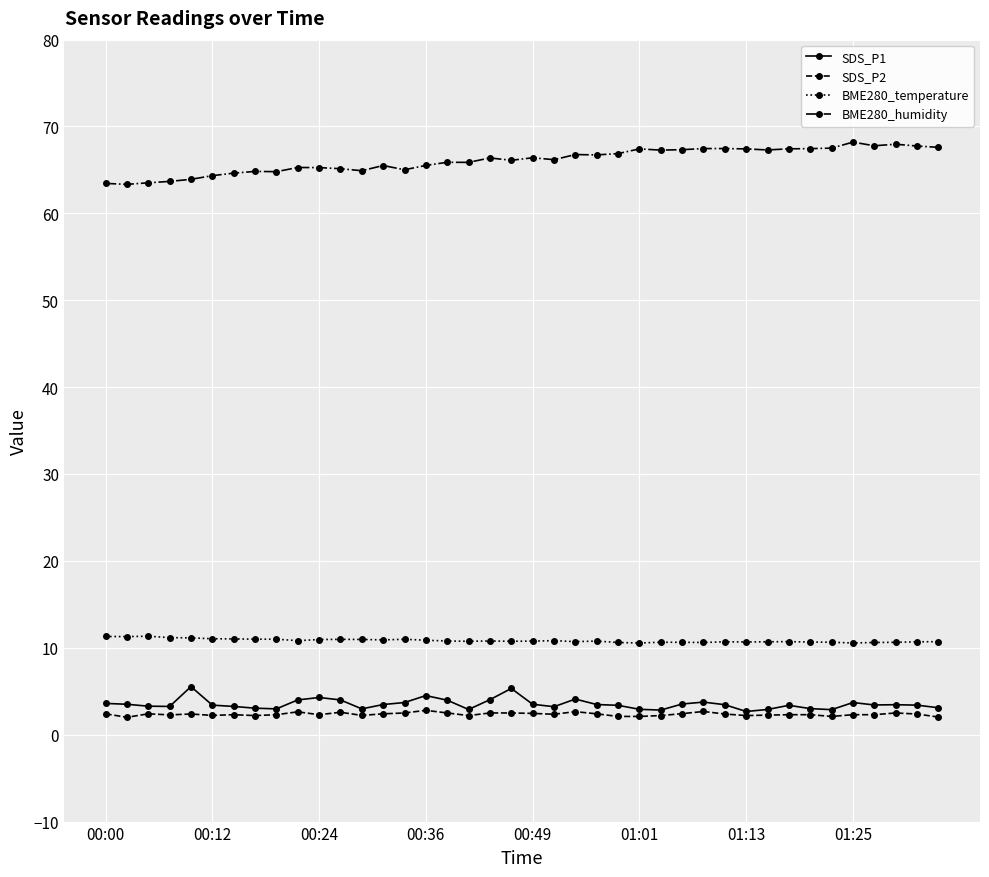

Does the chart have visible grid lines?

Yes